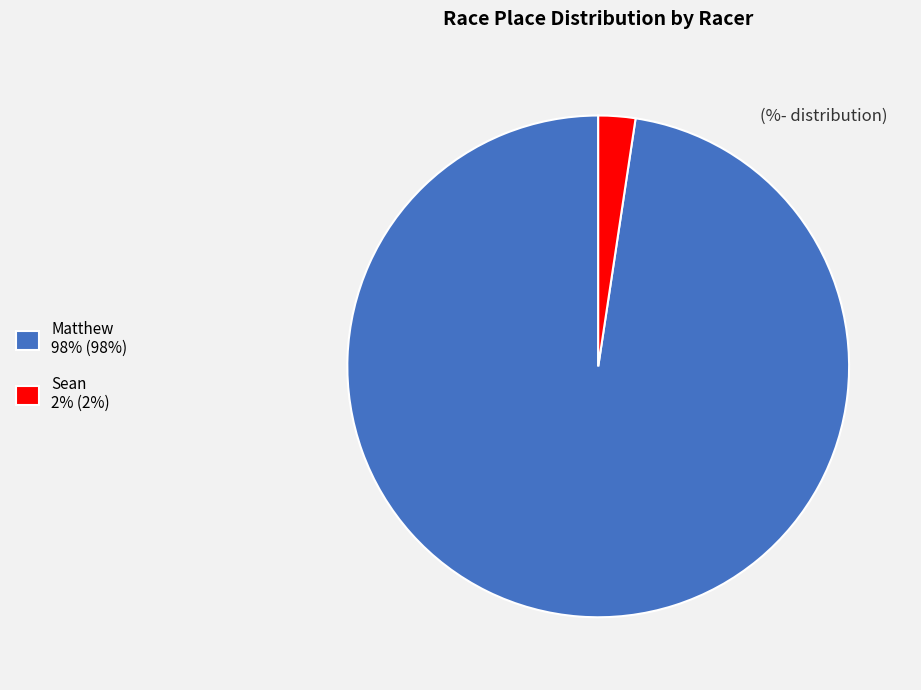

What is the ratio of the value at Matthew 98% (98%) to the value at Sean 2% (2%)?

41.0